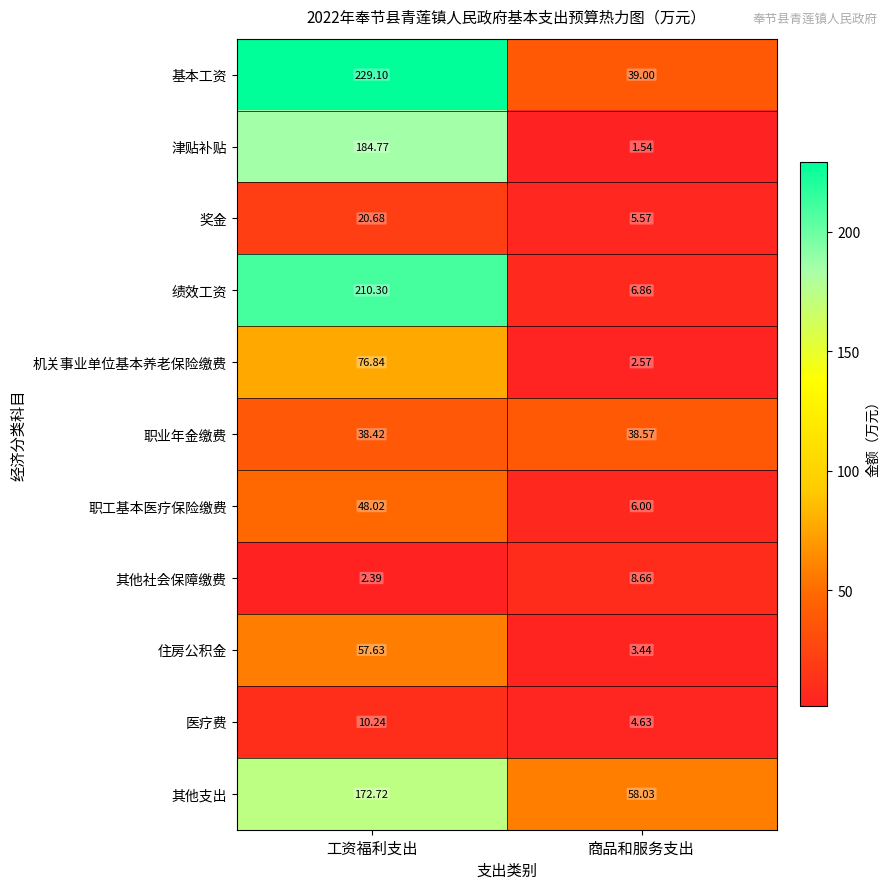

Which category has the highest value in the 其他支出 series?

工资福利支出